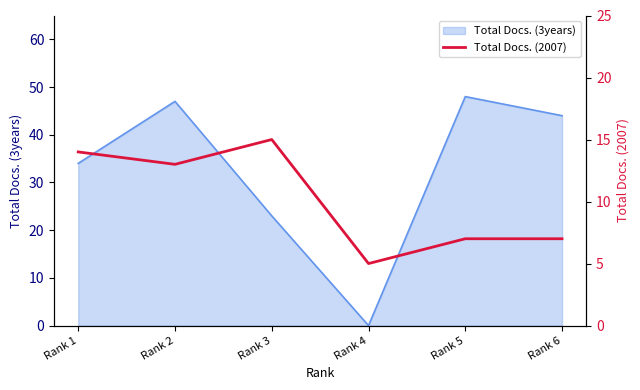

Which category has the lowest value in the Total Docs. (3years) series?

Rank 4